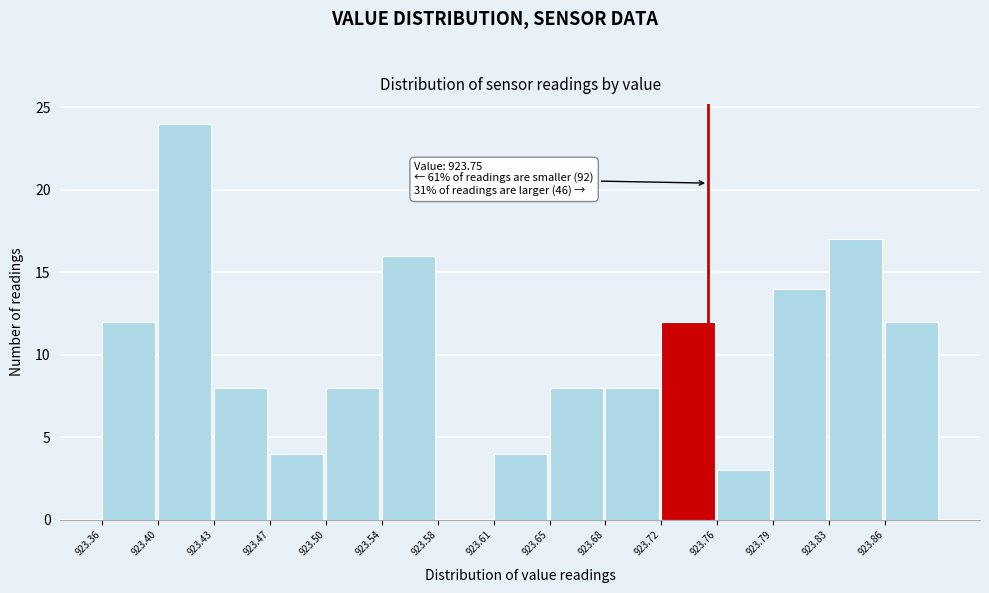

Over which range of the x-axis is the bar tallest?

923.396 to 923.432